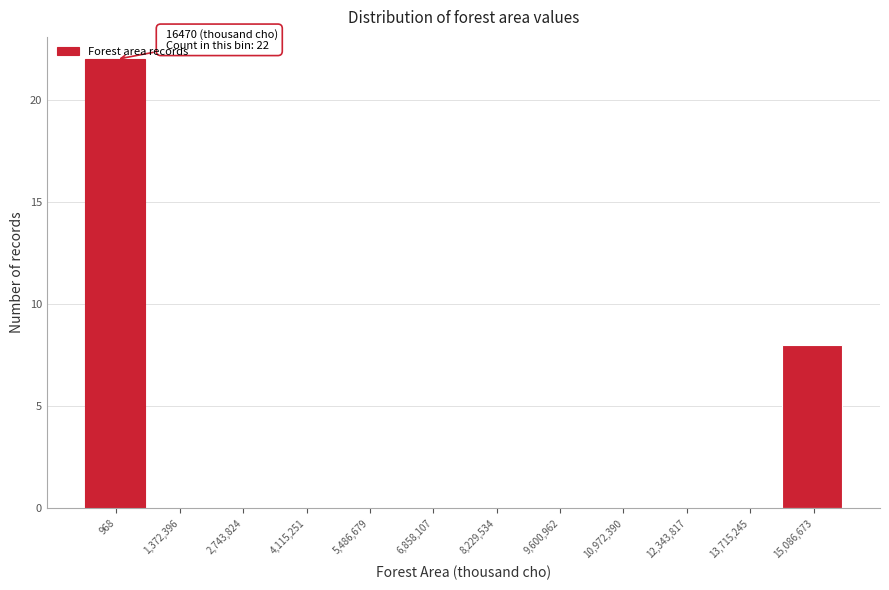

Where is the data nearest to the value 11?

15,086,673